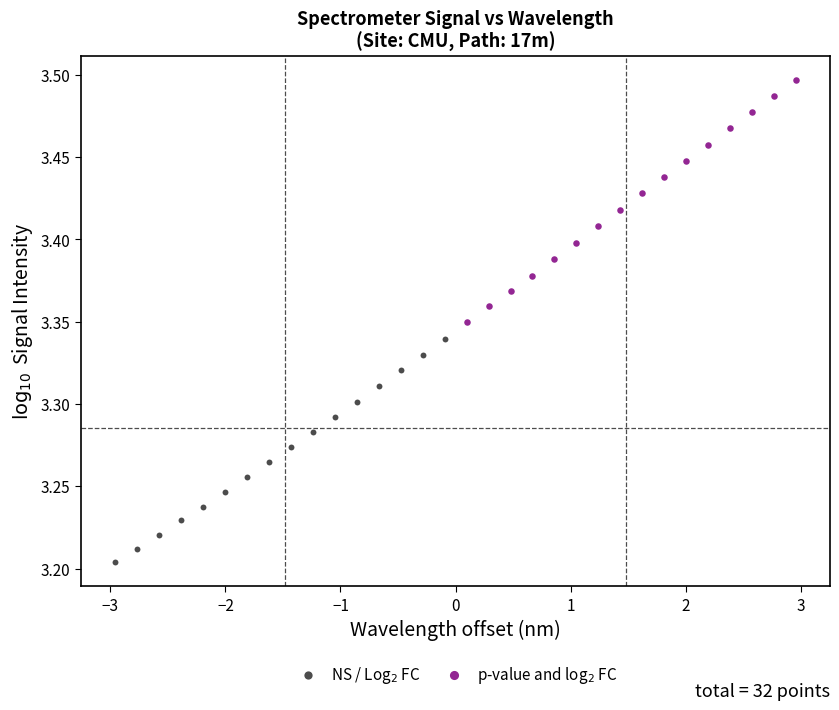

Which series reaches the minimum Y coordinate?

NS / Log$_2$ FC